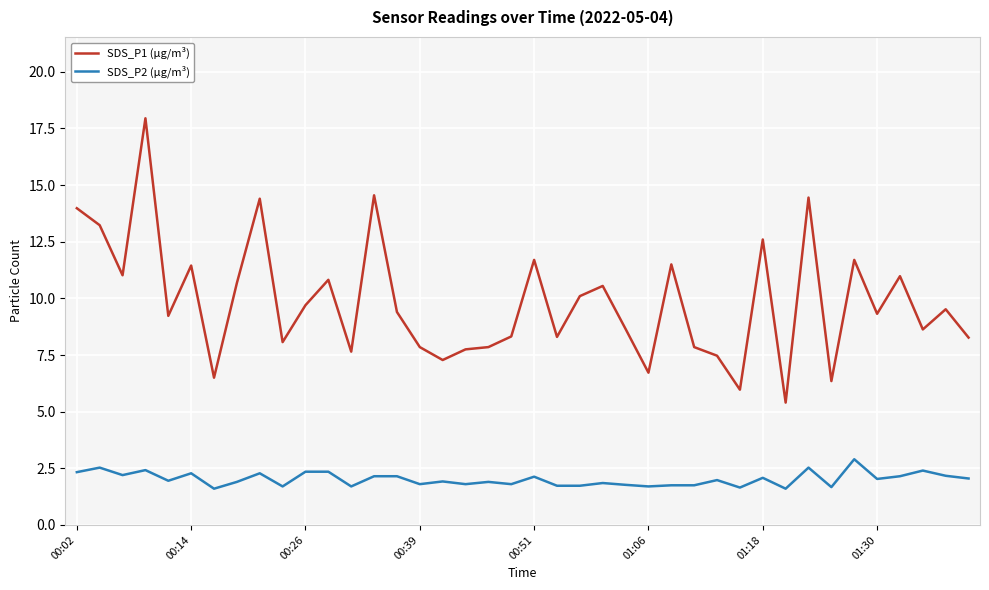

Which series has the widest spread of values?

SDS_P1 (µg/m³)